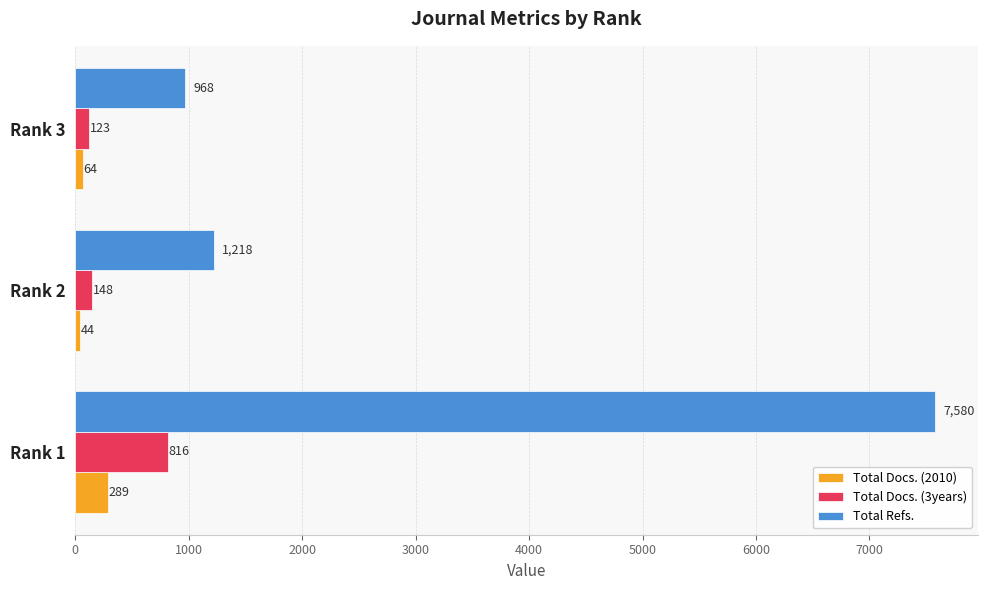

What is the highest value of the Total Refs. series?

7580